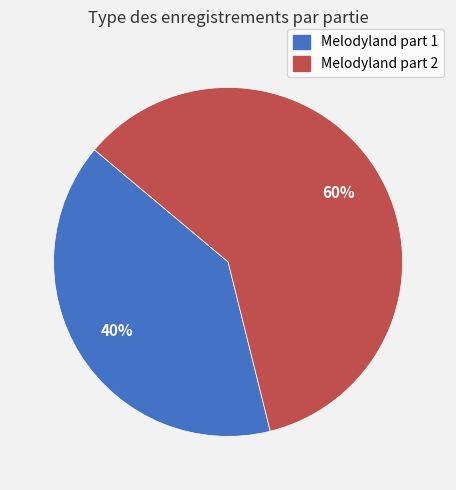

What is the smallest slice in the pie chart?

Melodyland part 1